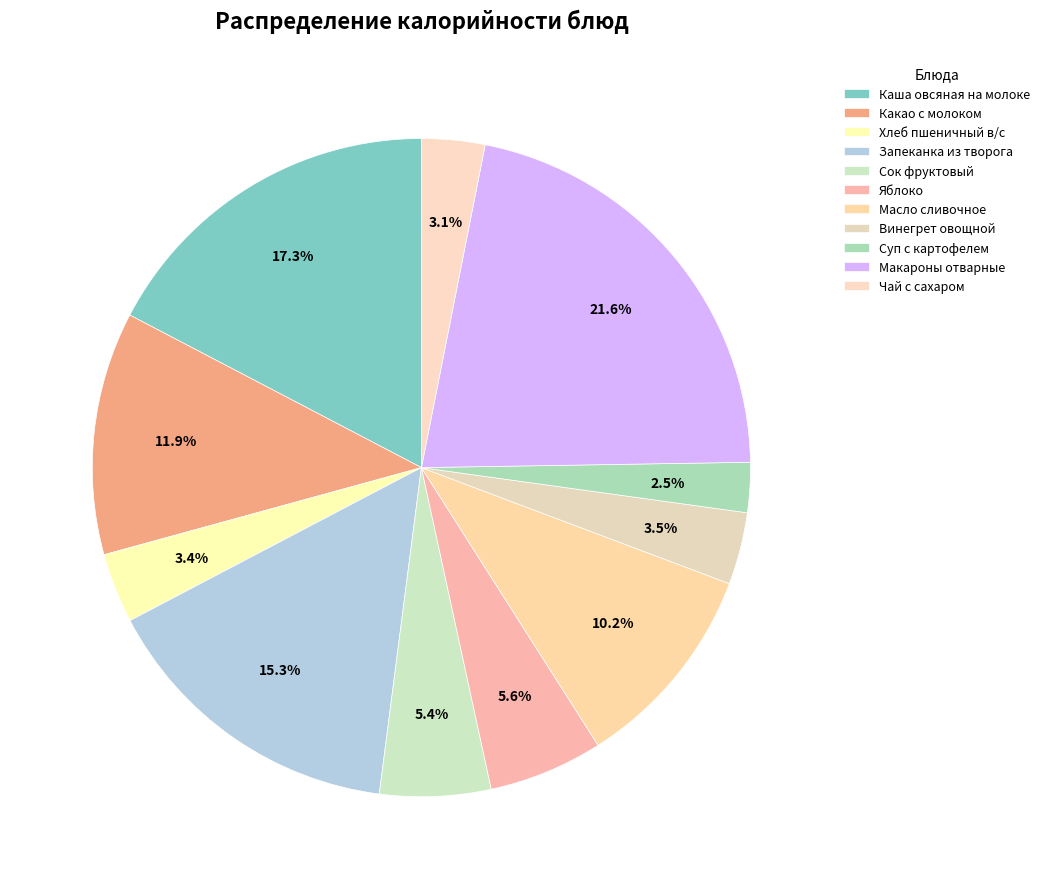

How many segments does this pie chart have?

11